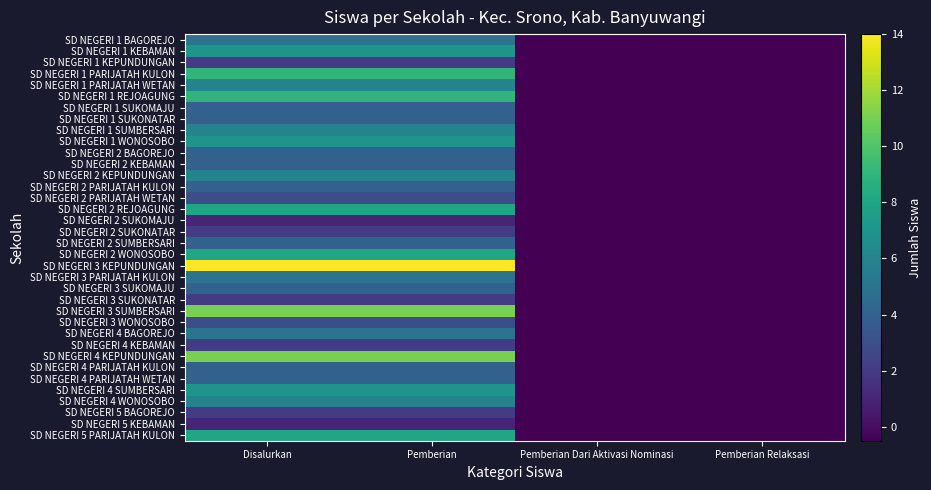

Rank the series by their maximum value, from highest to lowest.

SD NEGERI 3 KEPUNDUNGAN, SD NEGERI 3 SUMBERSARI, SD NEGERI 4 KEPUNDUNGAN, SD NEGERI 1 PARIJATAH KULON, SD NEGERI 1 REJOAGUNG, SD NEGERI 2 REJOAGUNG, SD NEGERI 2 WONOSOBO, SD NEGERI 5 PARIJATAH KULON, SD NEGERI 1 KEBAMAN, SD NEGERI 1 WONOSOBO, SD NEGERI 4 SUMBERSARI, SD NEGERI 1 PARIJATAH WETAN, SD NEGERI 1 SUMBERSARI, SD NEGERI 2 KEPUNDUNGAN, SD NEGERI 4 WONOSOBO, SD NEGERI 1 BAGOREJO, SD NEGERI 3 PARIJATAH KULON, SD NEGERI 4 BAGOREJO, SD NEGERI 1 SUKOMAJU, SD NEGERI 1 SUKONATAR, SD NEGERI 2 BAGOREJO, SD NEGERI 2 KEBAMAN, SD NEGERI 2 PARIJATAH KULON, SD NEGERI 2 SUMBERSARI, SD NEGERI 3 SUKOMAJU, SD NEGERI 4 PARIJATAH KULON, SD NEGERI 4 PARIJATAH WETAN, SD NEGERI 2 PARIJATAH WETAN, SD NEGERI 3 WONOSOBO, SD NEGERI 1 KEPUNDUNGAN, SD NEGERI 2 SUKONATAR, SD NEGERI 3 SUKONATAR, SD NEGERI 4 KEBAMAN, SD NEGERI 5 BAGOREJO, SD NEGERI 2 SUKOMAJU, SD NEGERI 5 KEBAMAN